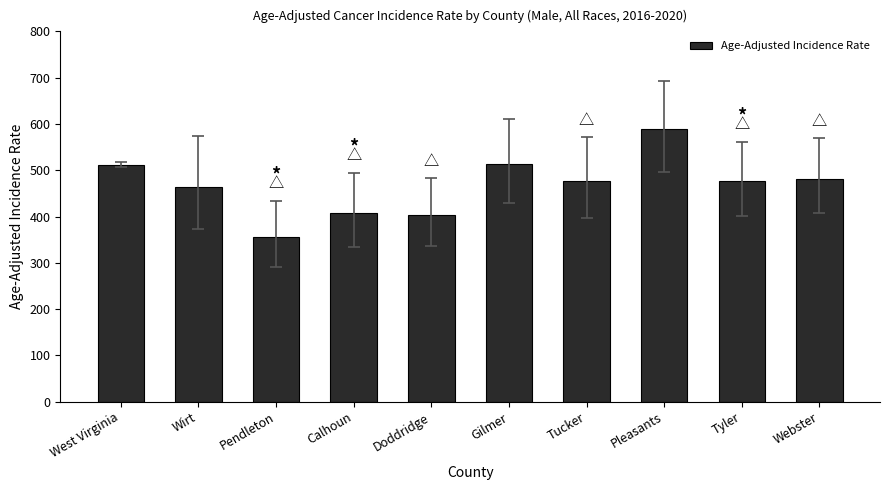

What is the change in value from Pendleton to Tyler?

+119.8